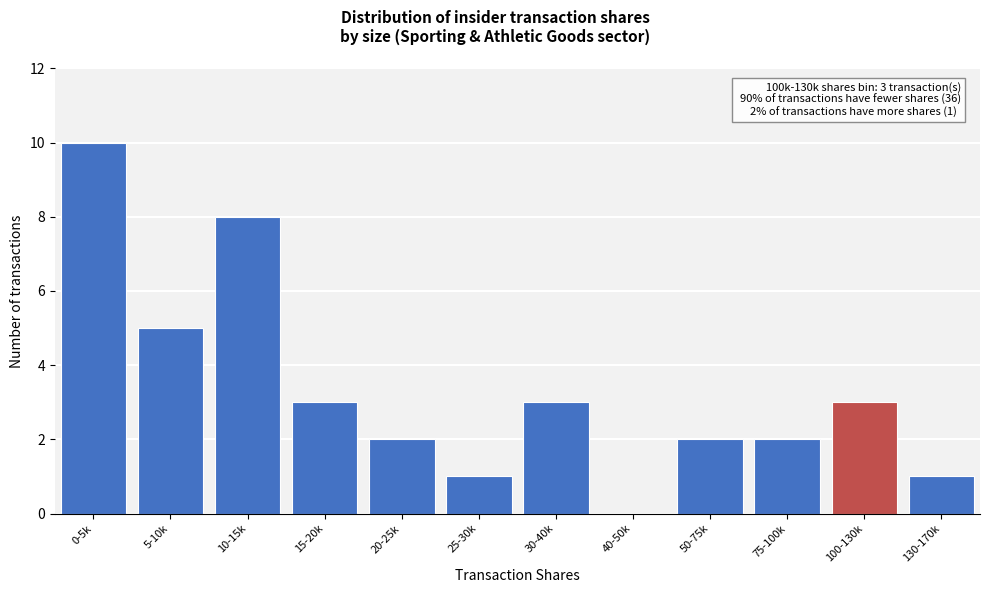

Reading left to right, extract all data points from this chart.

0-5k=10	5-10k=5	10-15k=8	15-20k=3	20-25k=2	25-30k=1	30-40k=3	40-50k=0	50-75k=2	75-100k=2	100-130k=3	130-170k=1